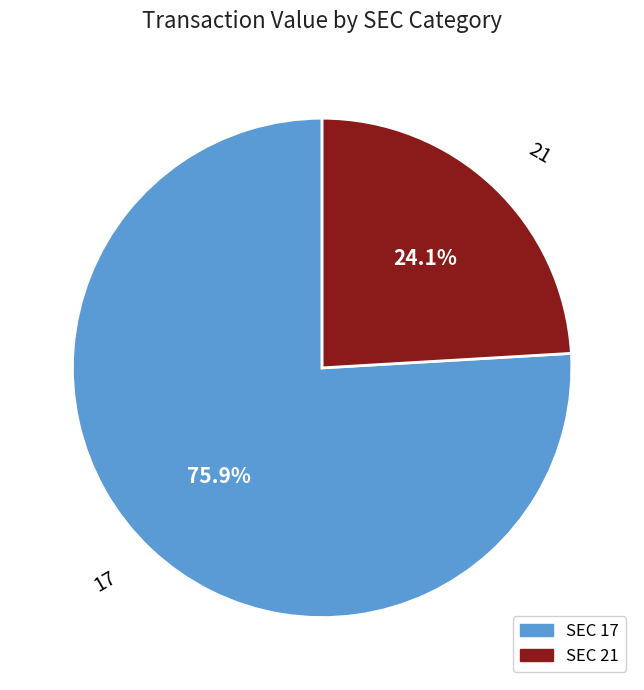

Rank the categories by value from highest to lowest.

17, 21